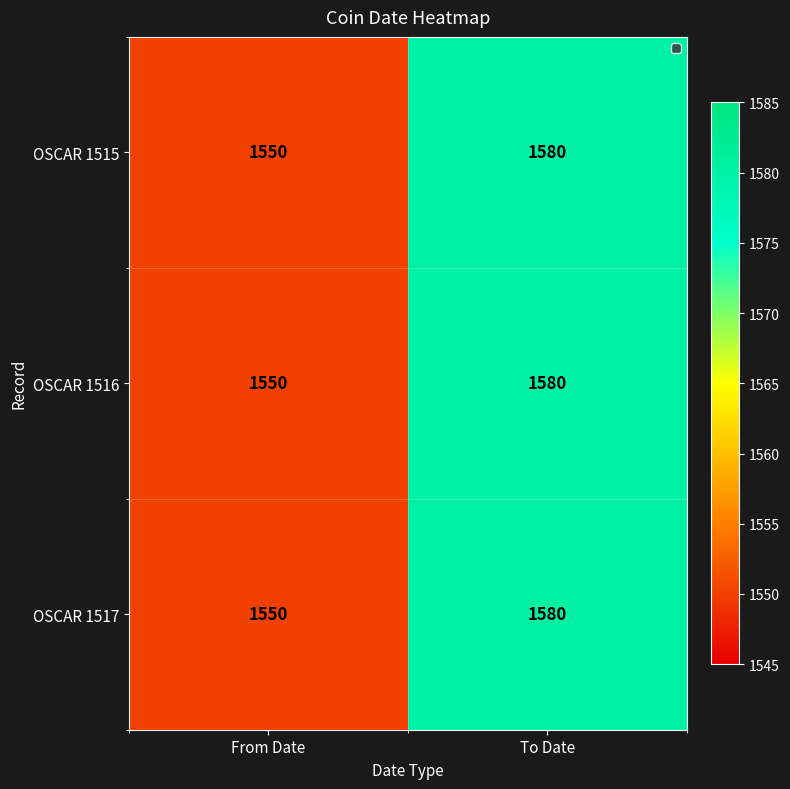

At how many categories does at least one series exceed 1573?

1